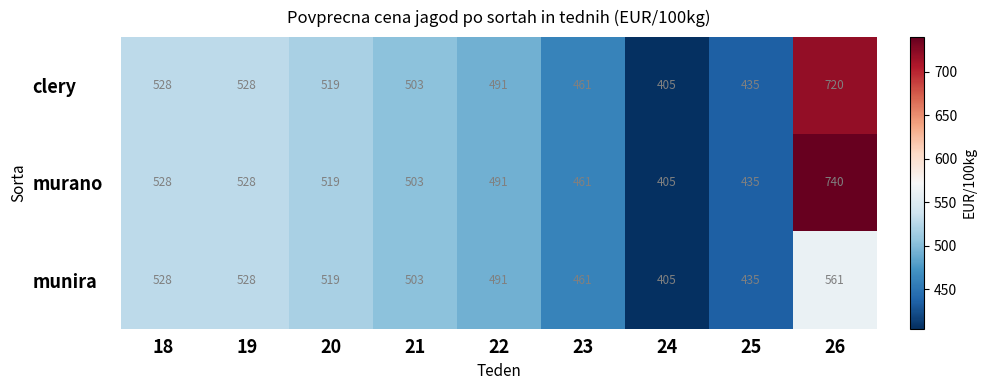

True or false: clery has a value of 491 at 22.

True